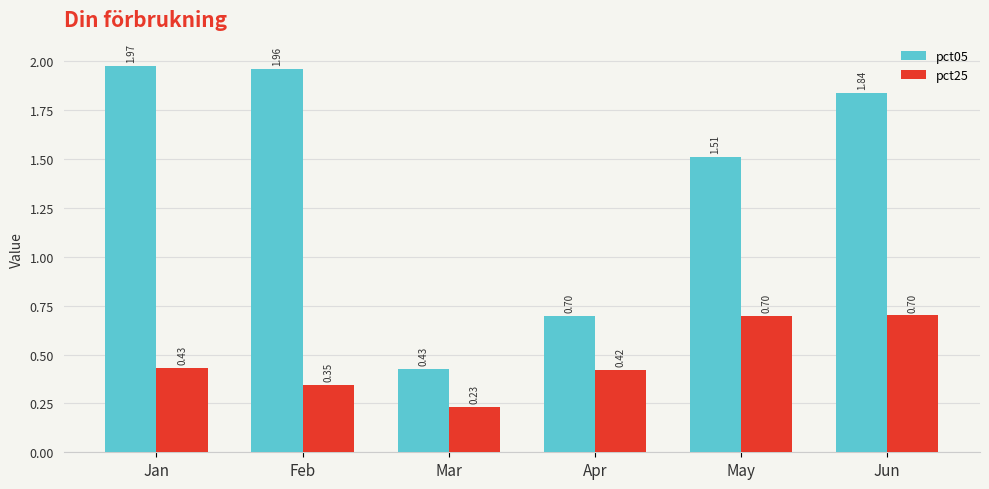

What is the value of the pct25 bar at the 6th from the left?

0.7